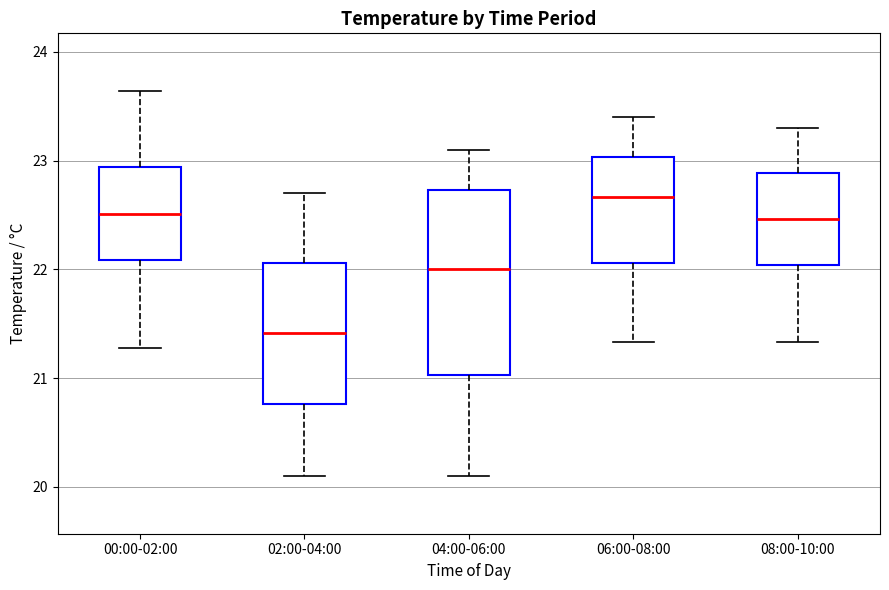

Comparing the boxes themselves (not the whiskers), which one is the tallest?

04:00-06:00